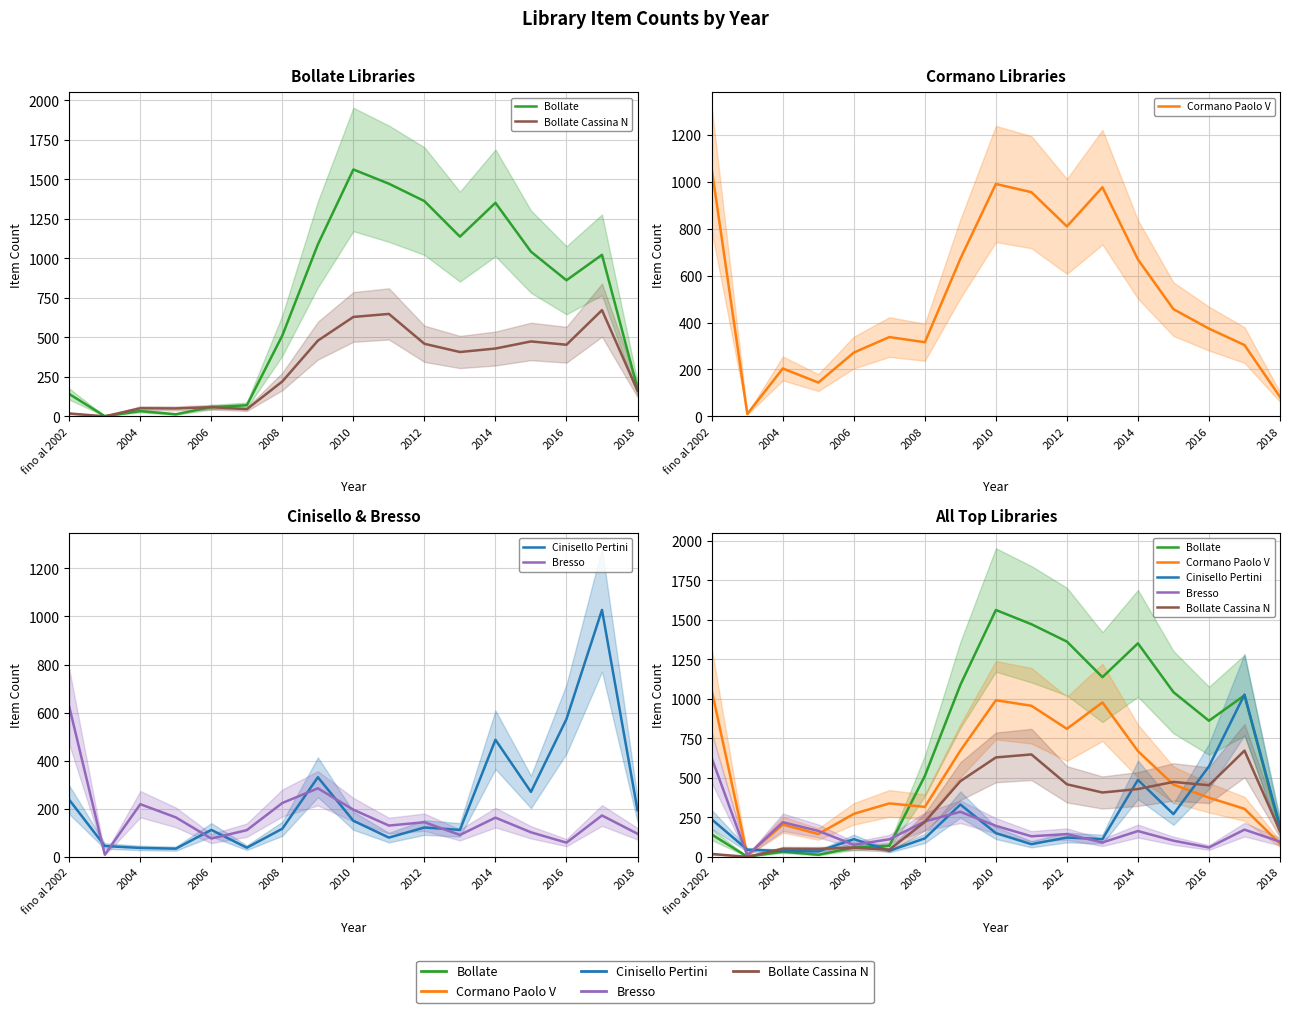

At which category does Bollate Cassina N reach its first local peak?

2004